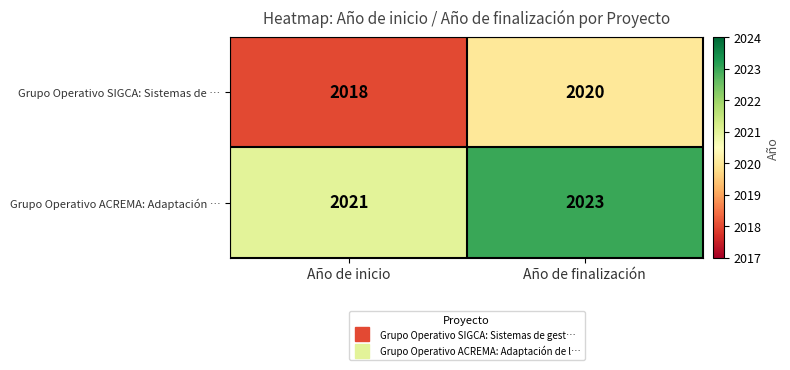

Rank the series by their average value, from lowest to highest.

Grupo Operativo SIGCA: Sistemas de …, Grupo Operativo ACREMA: Adaptación …